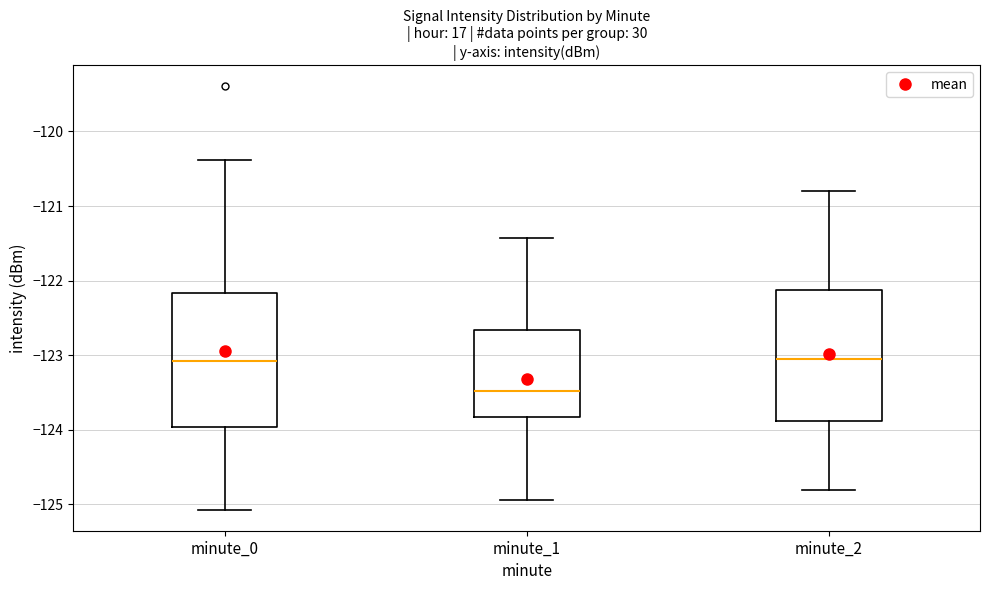

Which box has the lowest median line?

minute_1